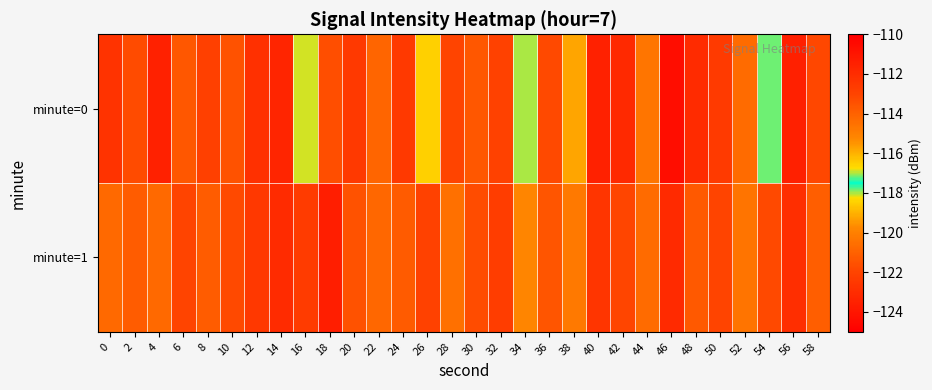

What is the smallest value displayed?

-124.4